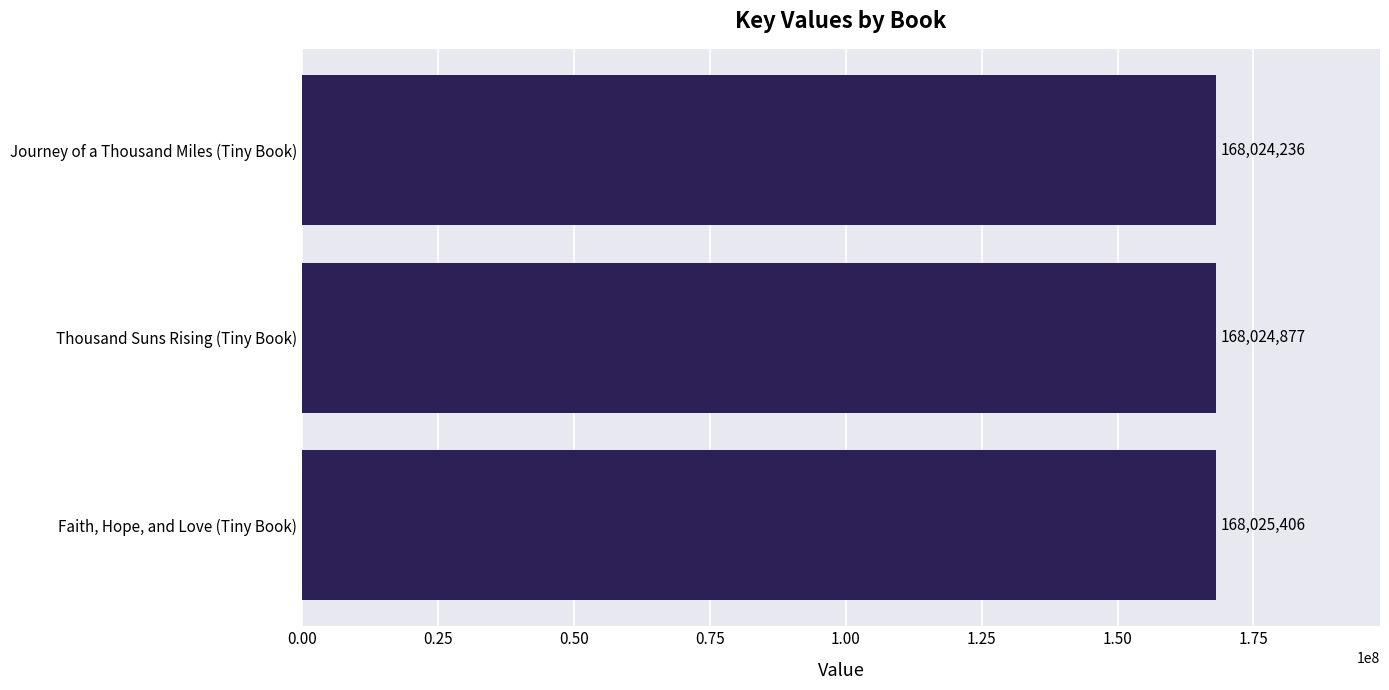

At which label is the value closest to 168024821?

Thousand Suns Rising (Tiny Book)